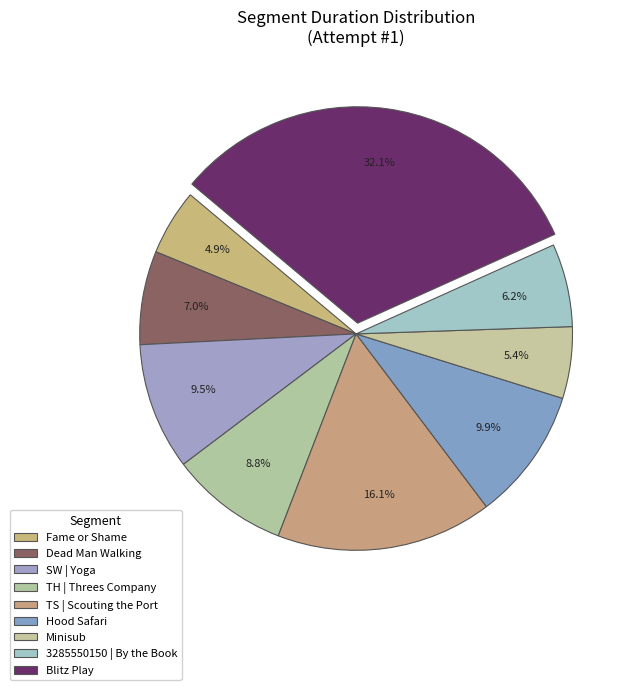

What is the change in value from TS | Scouting the Port to Minisub?

-650870